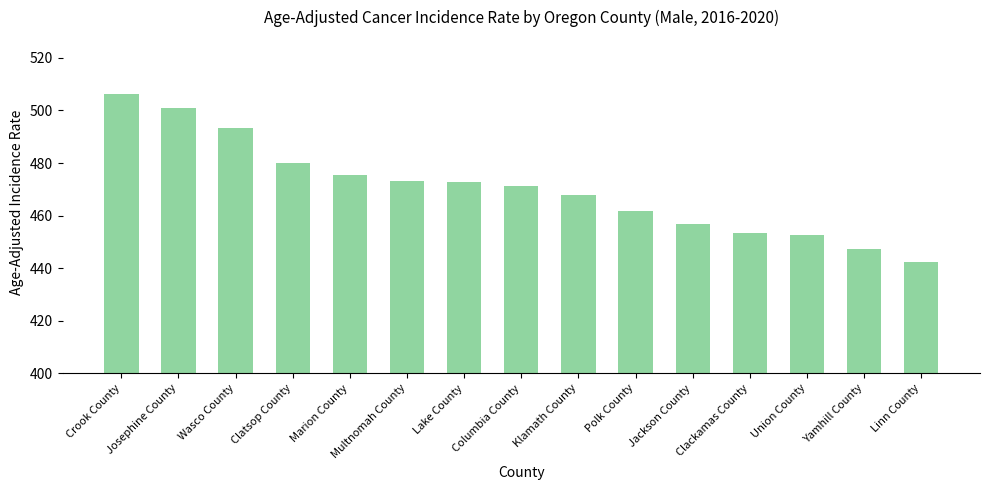

What is the smallest value displayed?

442.2